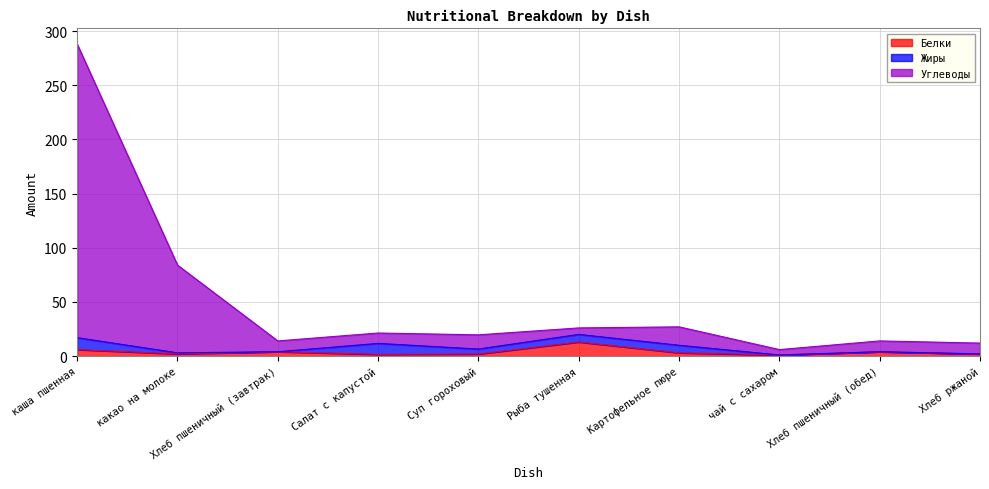

What is the sum of the Белки values at Суп гороховый and каша пшенная?

7.9